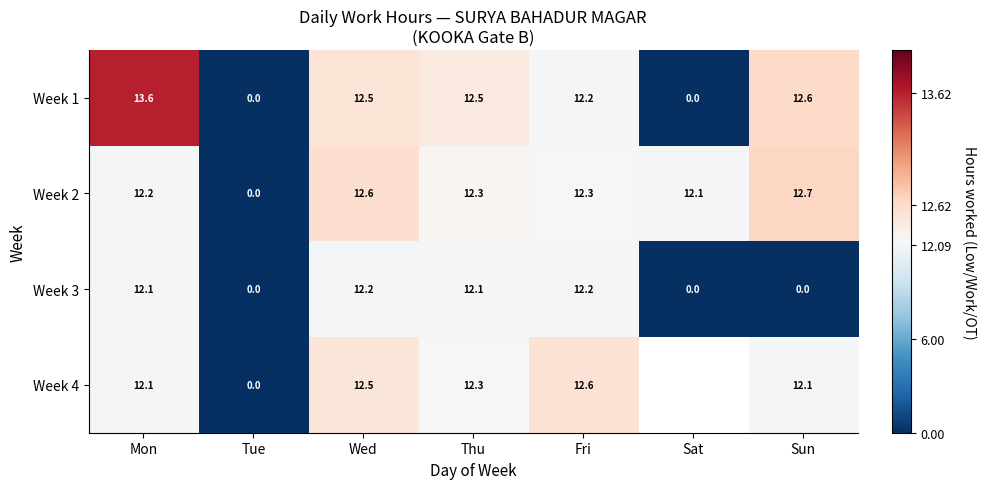

Count the number of categories in the chart.

7